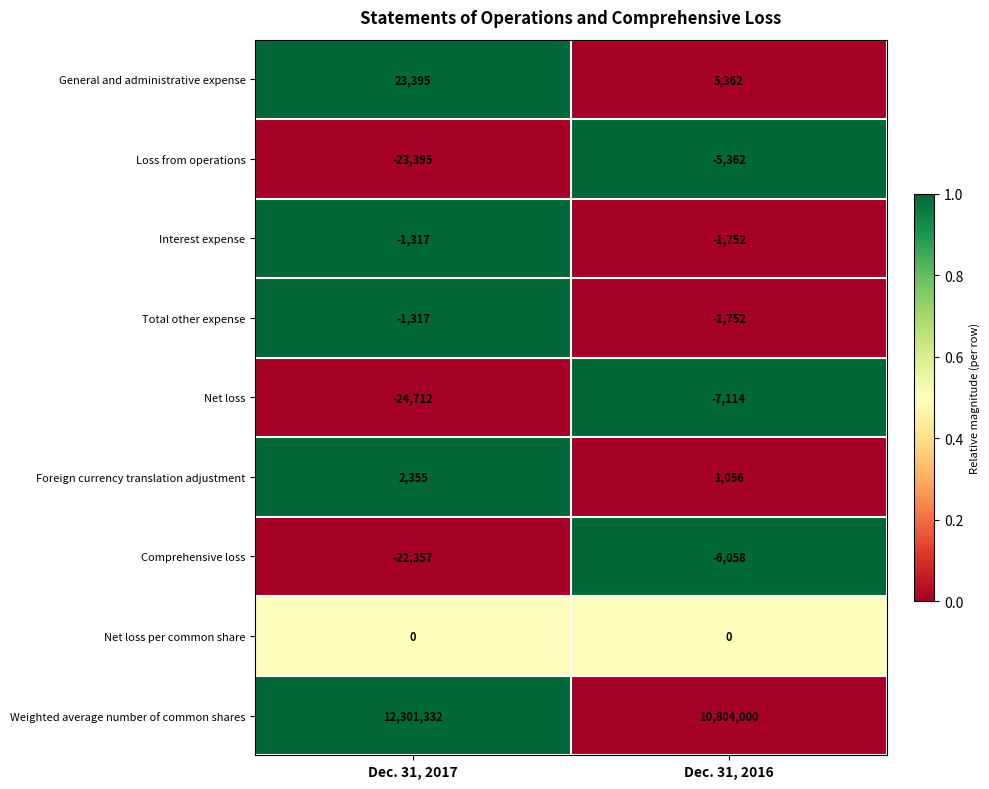

The value of Interest expense at Dec. 31, 2017 is -1317. True or false?

True